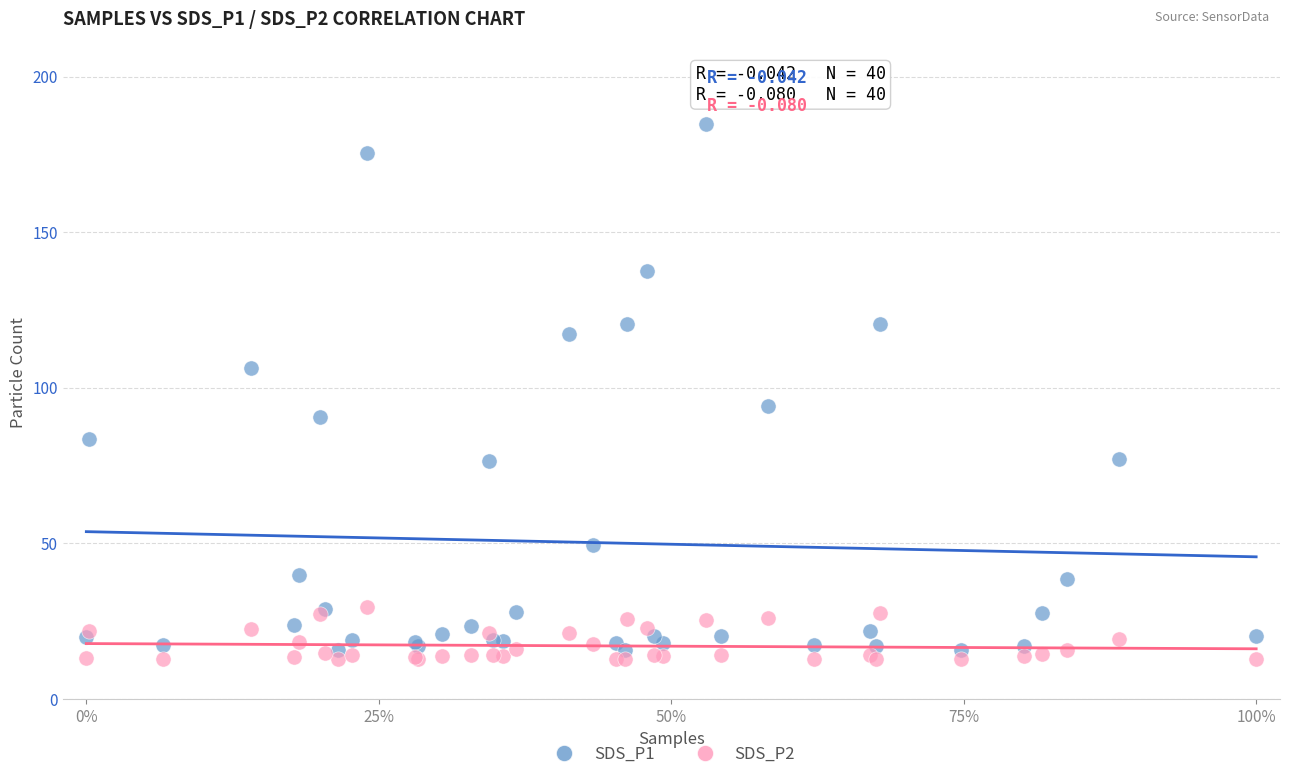

What are all the series names shown in the legend?

SDS_P1, SDS_P2